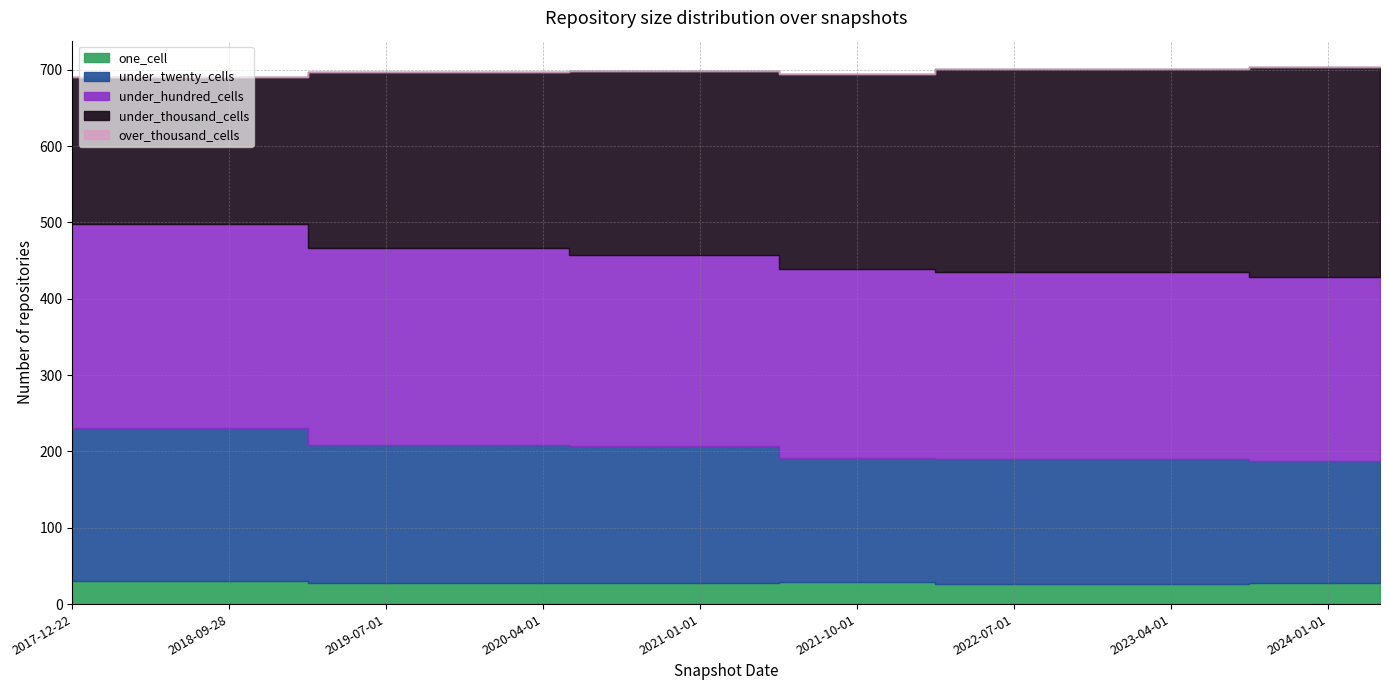

What is the label of the 1st point from the left?

2017-12-22